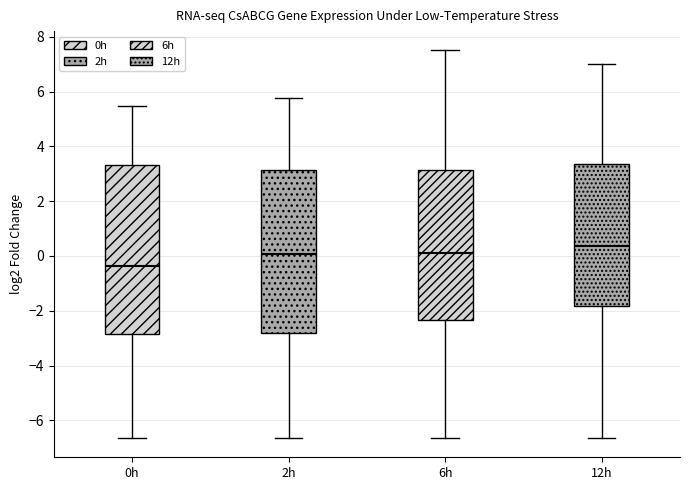

Which box's median line is the lowest?

0h